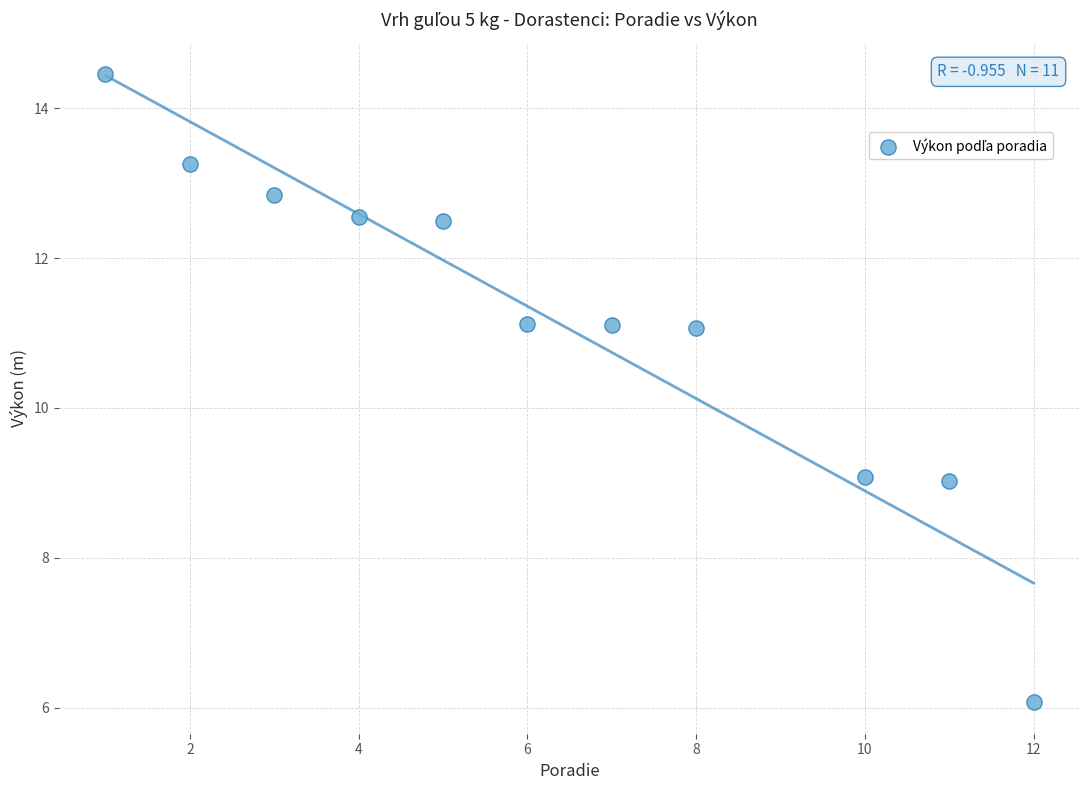

What is the range of X values (max minus min)?

11.0